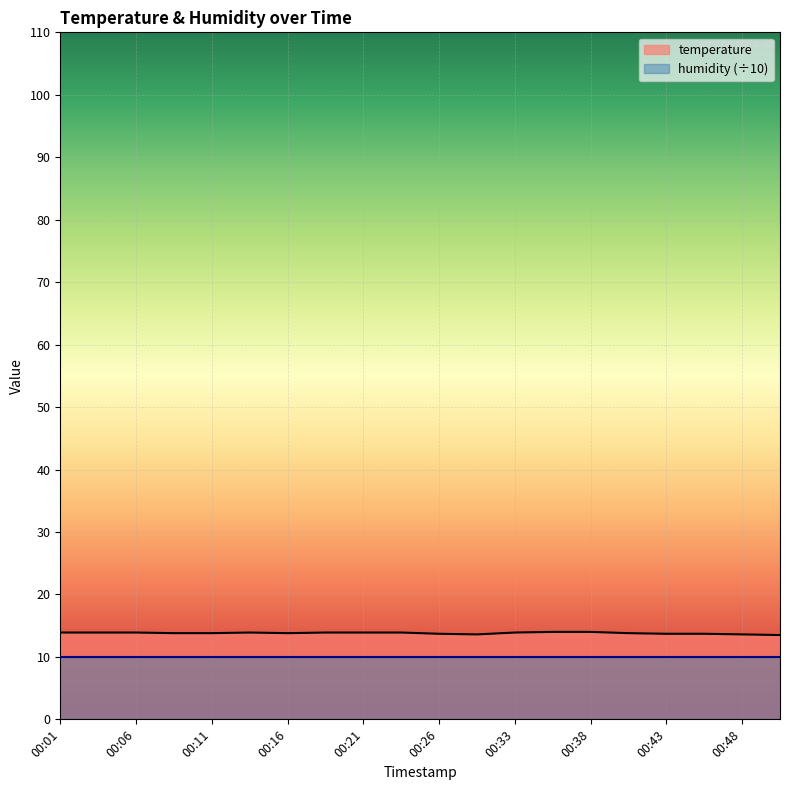

Rank the categories by value from lowest to highest.

00:50, 00:28, 00:48, 00:26, 00:43, 00:45, 00:08, 00:11, 00:16, 00:40, 00:01, 00:03, 00:06, 00:13, 00:18, 00:21, 00:23, 00:33, 00:35, 00:38